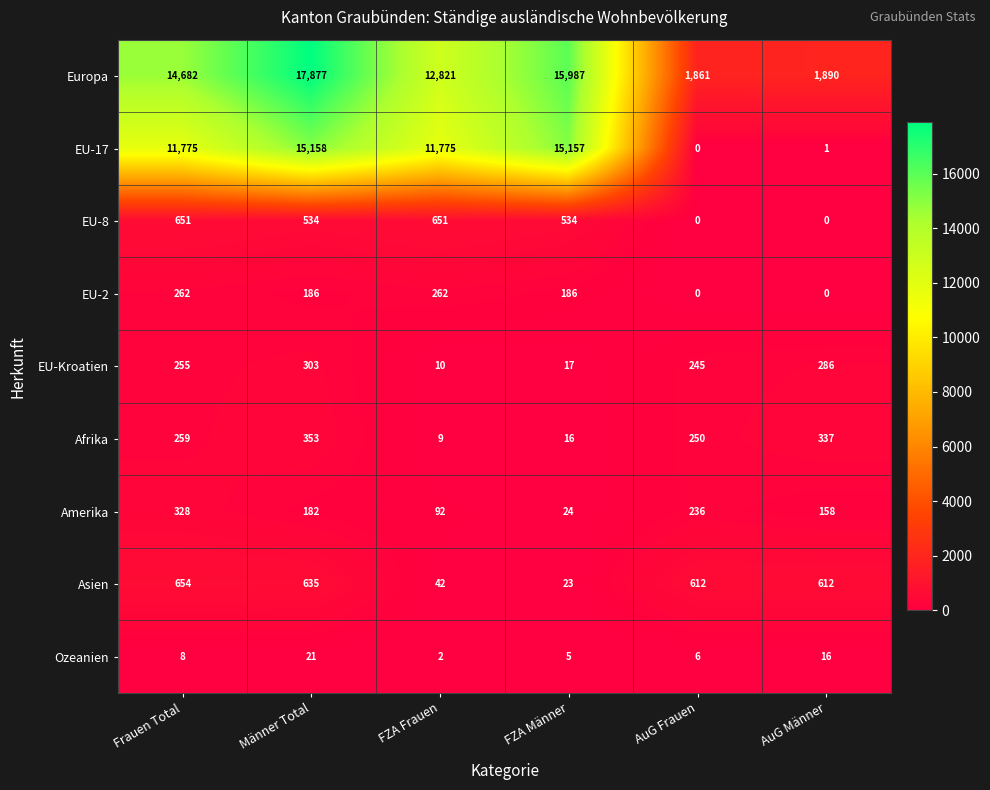

What is the difference between the EU-Kroatien values at Frauen Total and AuG Männer?

31